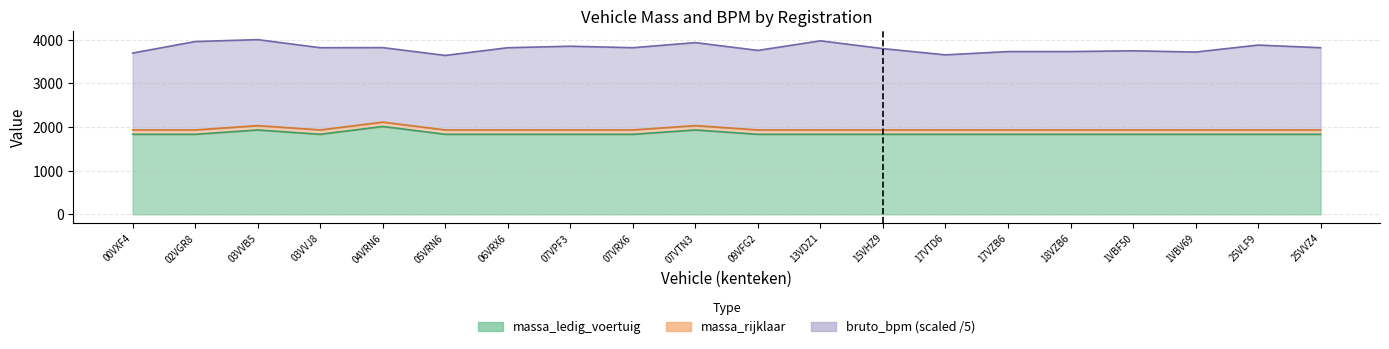

In massa_ledig_voertuig, how many points are higher than both neighbors (excluding endpoints)?

3